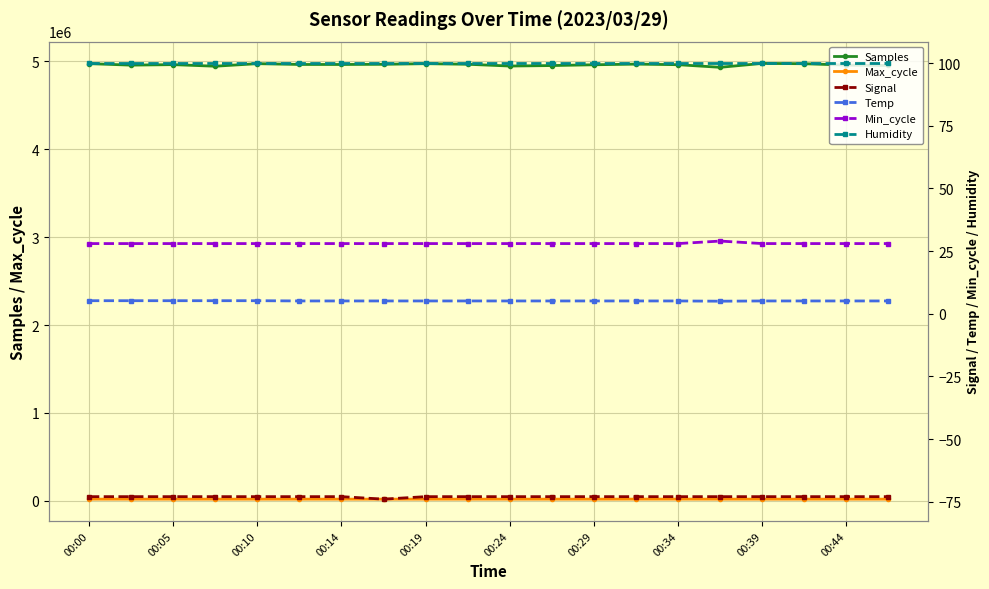

Is the value of Samples at 00:05 greater than the value of Max_cycle at 00:00?

Yes